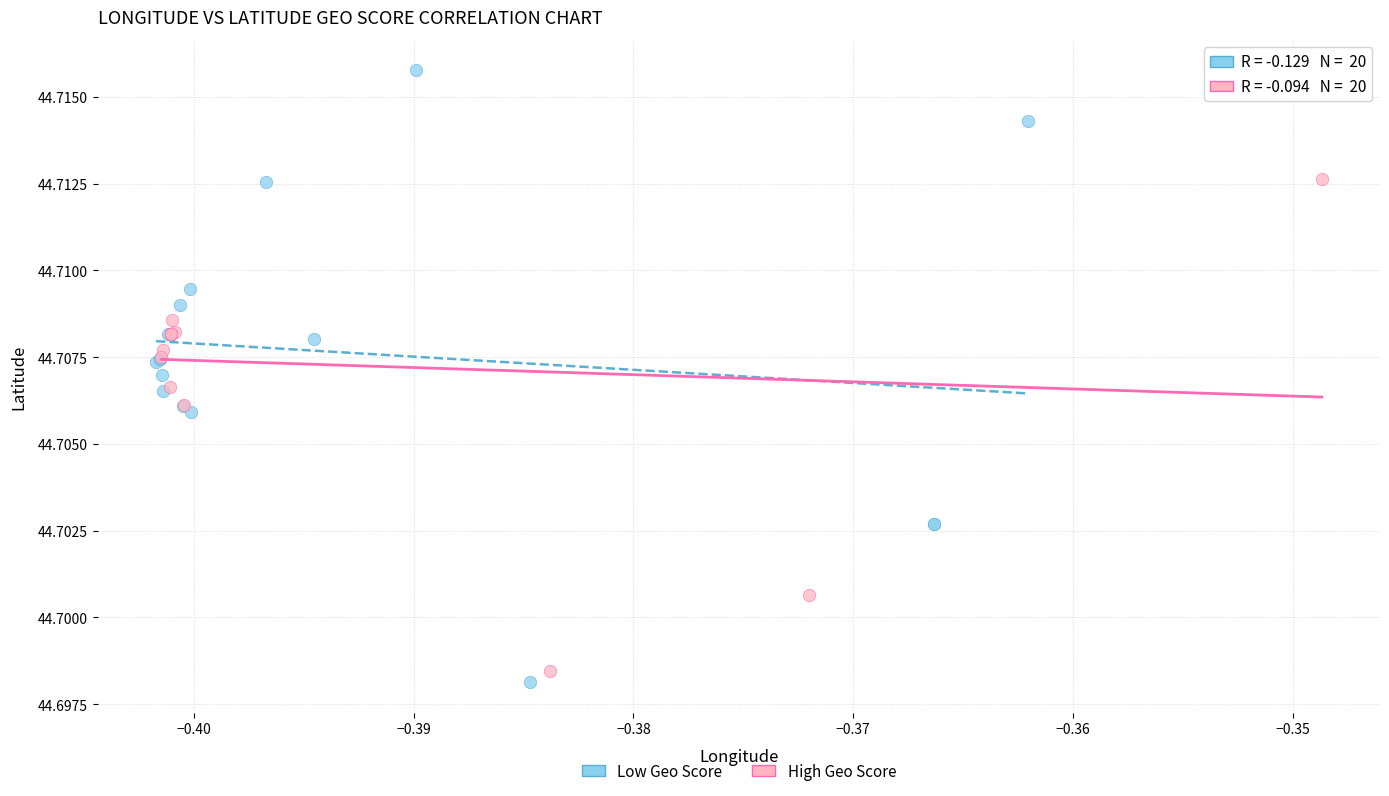

Which series contains the highest Y value?

Low Geo Score